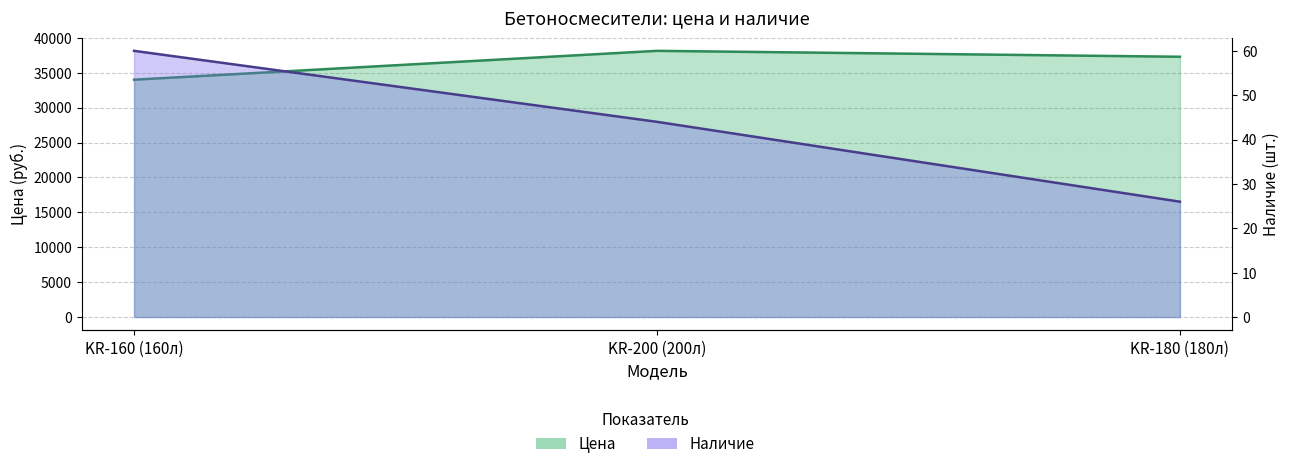

Rank the series by their average value, from highest to lowest.

Цена, Наличие